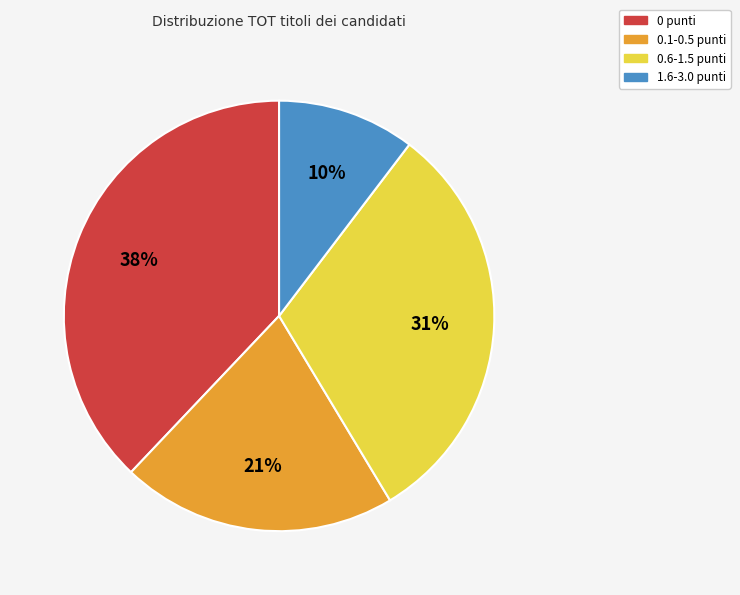

To the nearest percent, what is the average slice percentage?

25%